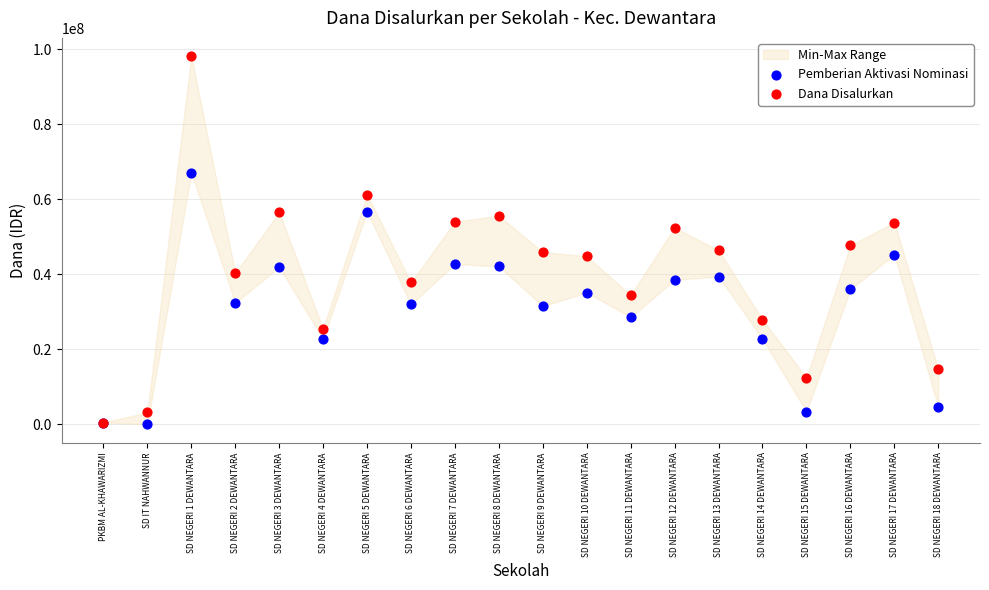

Across all series, what Y value is closest to 49050000?

47700000